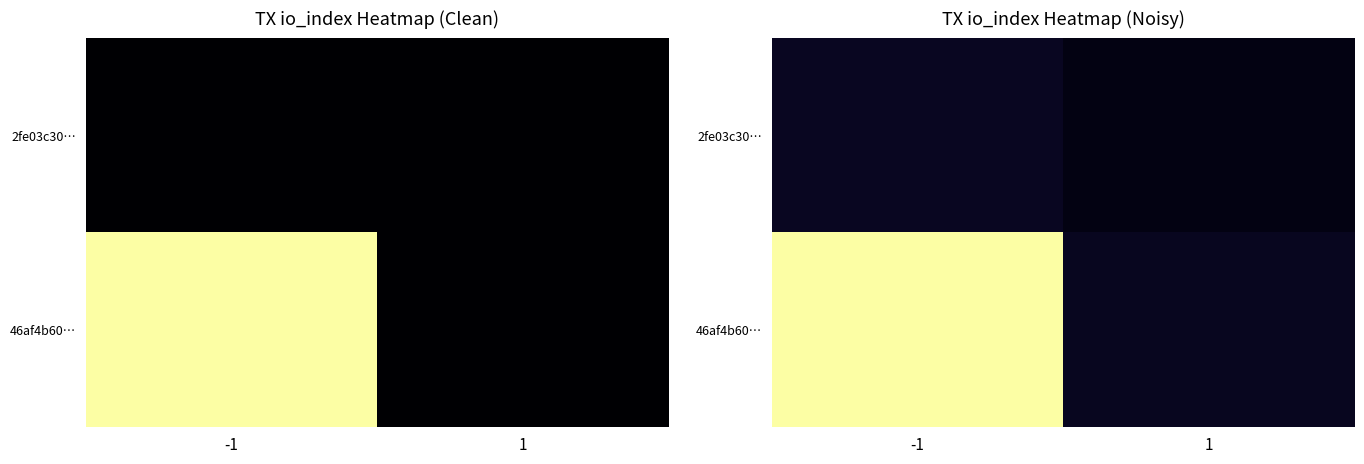

Which category has the highest value in the 46af4b60… series?

-1